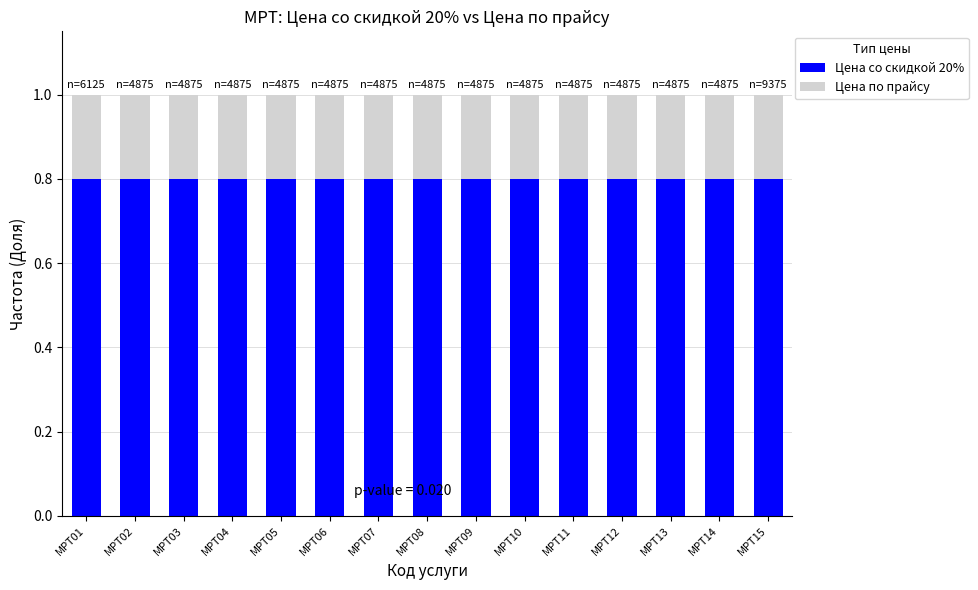

The Цена со скидкой 20% series shows 1.4 at МРТ02. True or false?

False